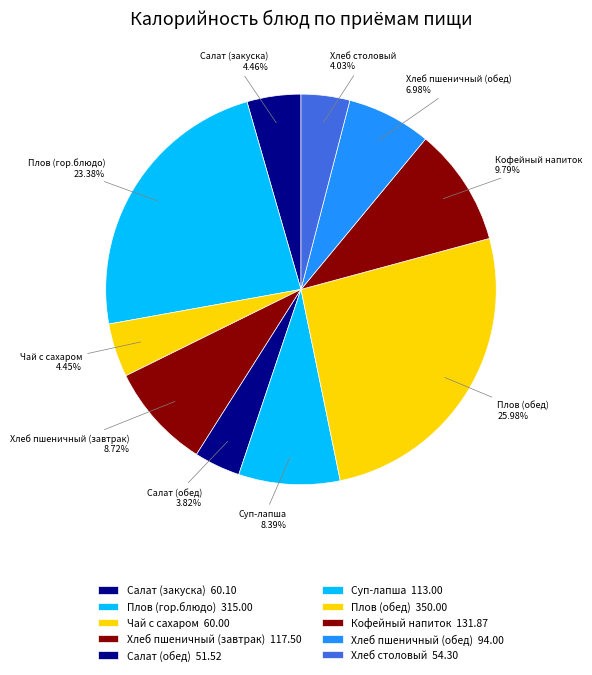

True or false: Салат (закуска) accounts for 4% of the total.

True